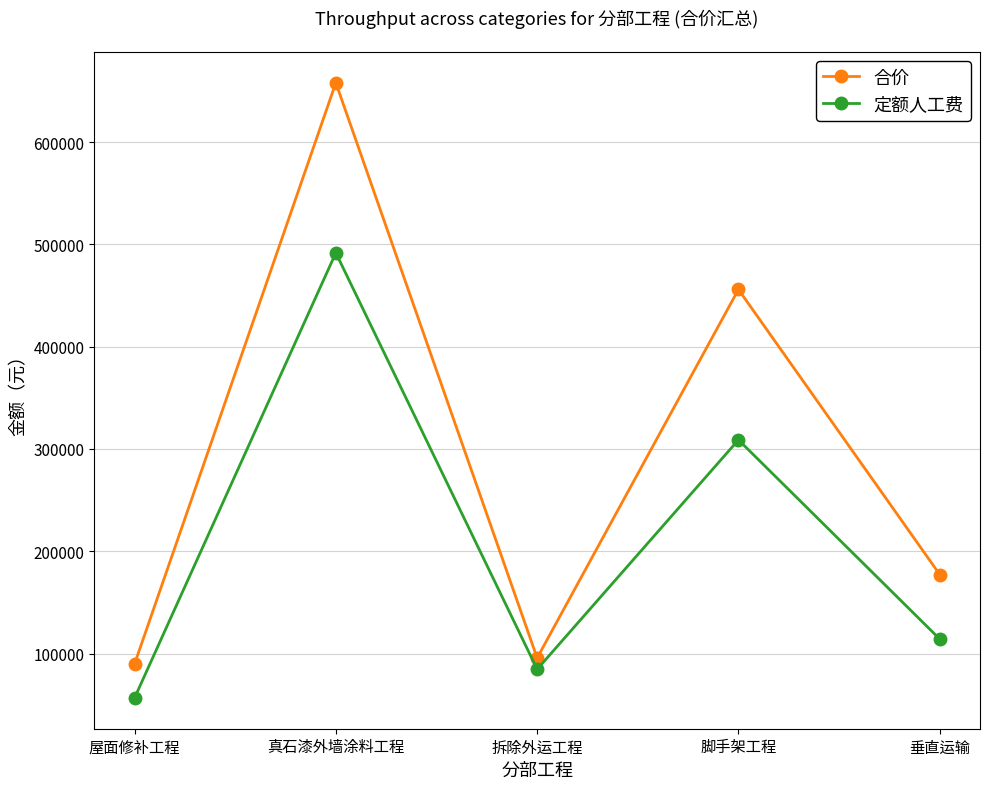

What is the total value across all series at 拆除外运工程?

180215.2